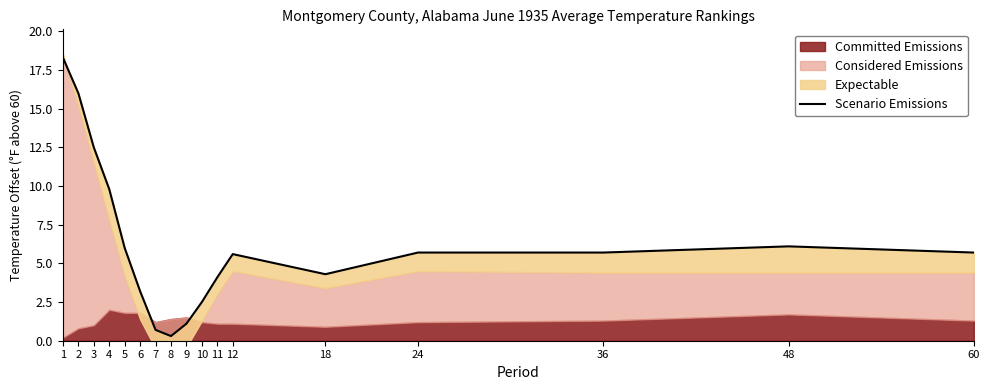

Which has a higher value, 2 or 6?

2